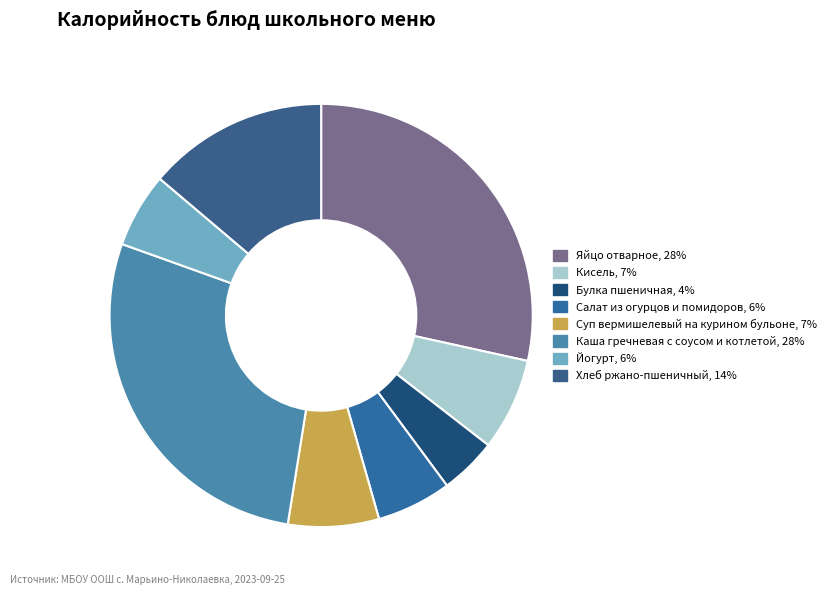

To the nearest percent, what is the combined percentage of Суп вермишелевый на курином бульоне and Каша гречневая с соусом и котлетой?

35%